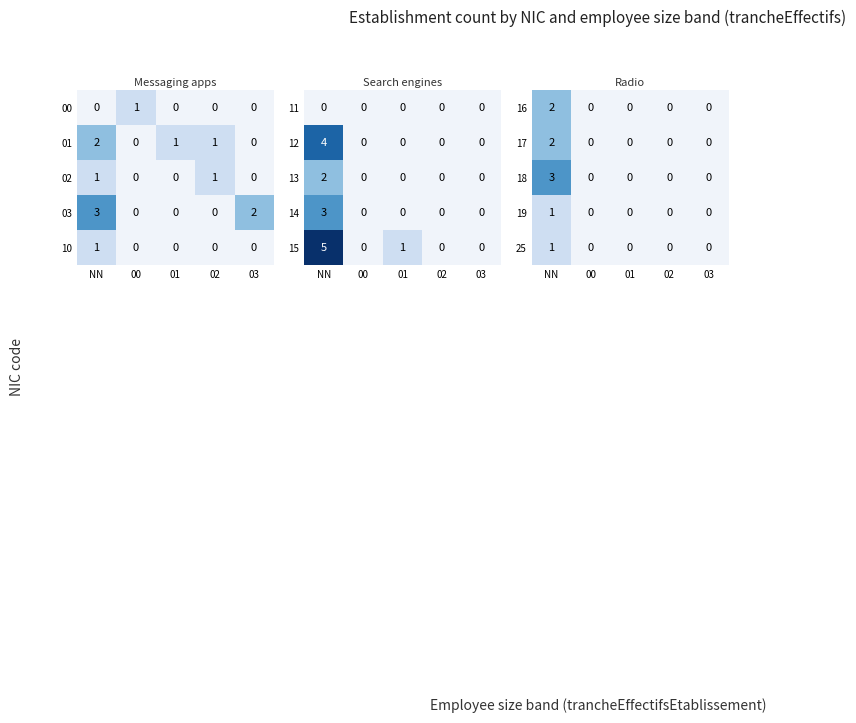

What is the highest value of the 19 series?

1